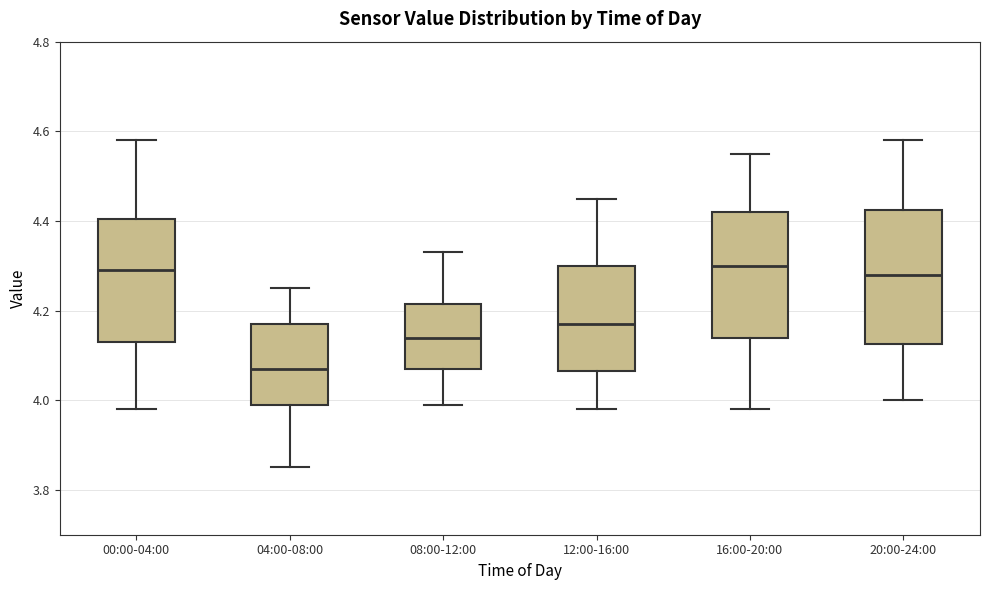

Comparing the boxes themselves (not the whiskers), which one is the tallest?

20:00-24:00